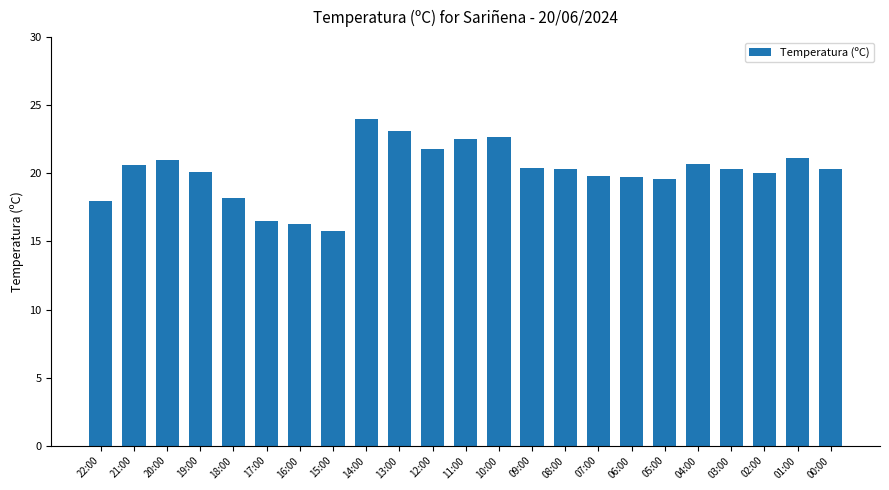

Which has a higher value, 17:00 or 15:00?

17:00